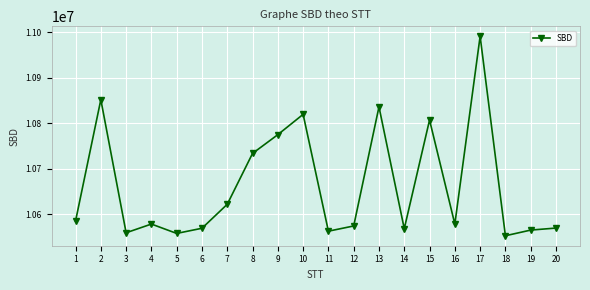

Between 17 and 7, which is larger?

17